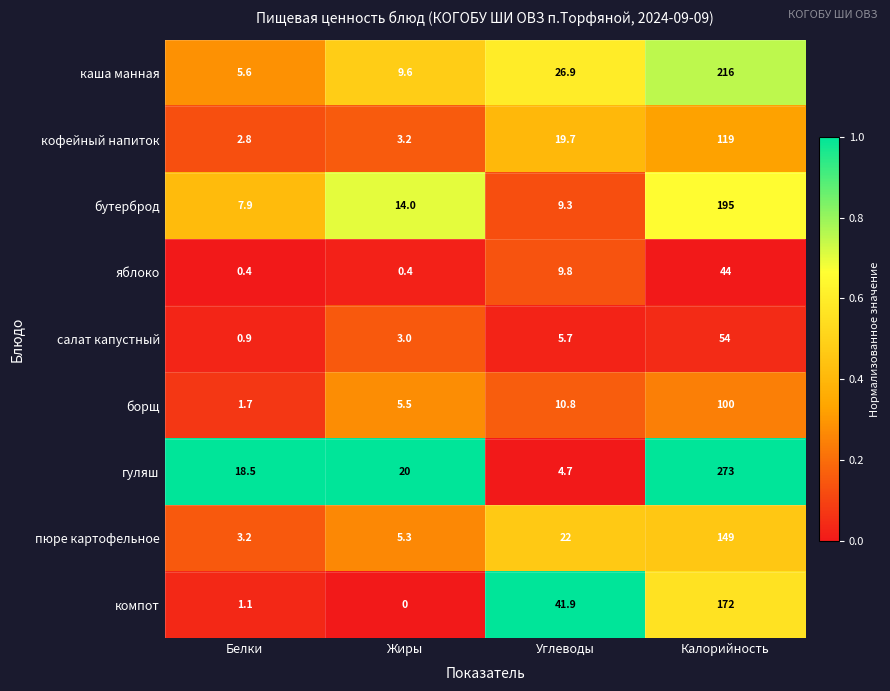

At which label is гуляш closest to 138?

Жиры